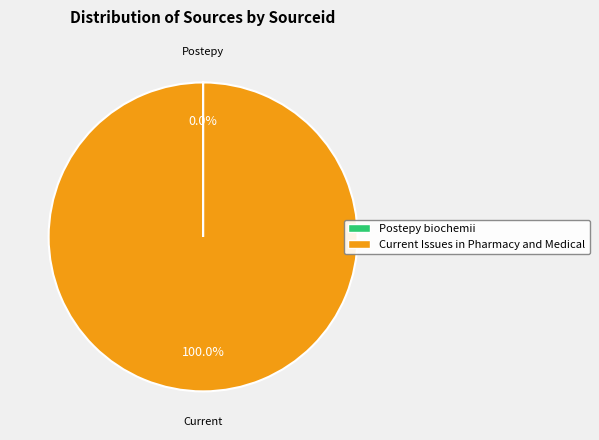

To the nearest percent, what is the difference between the largest and smallest slice percentages?

100%